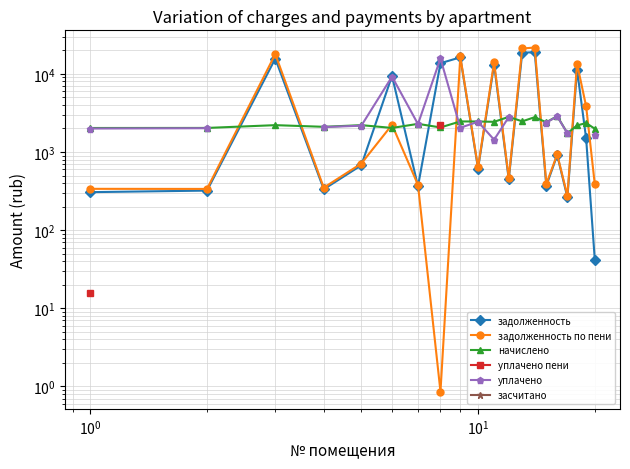

True or false: начислено has a value of 3374.1 at $\mathdefault{10^{-1}}$.

False